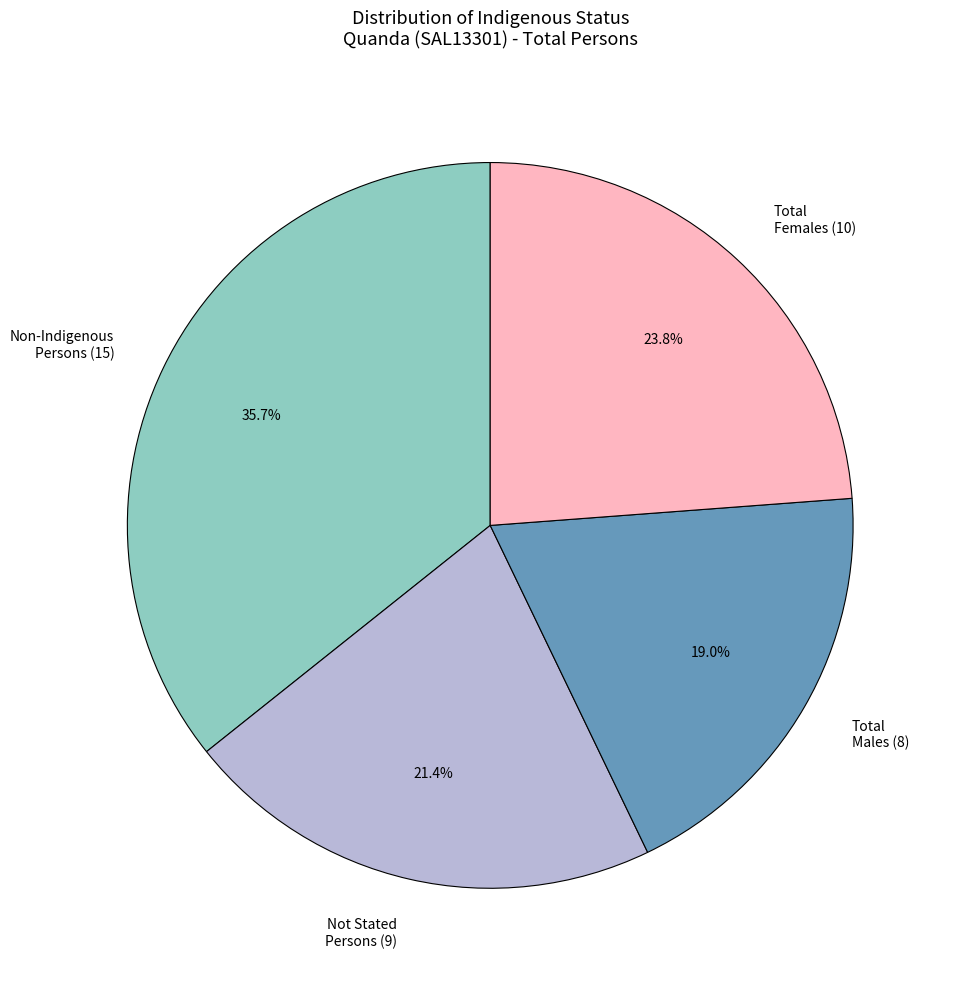

Combined, do Total Males (8) and Non-Indigenous Persons (15) account for over 50%?

Yes